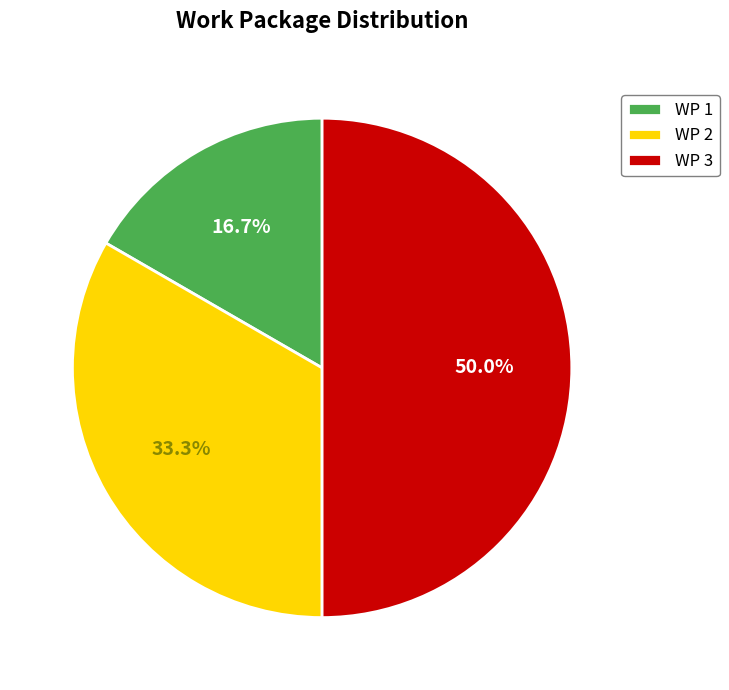

Which slice is the largest?

WP 3